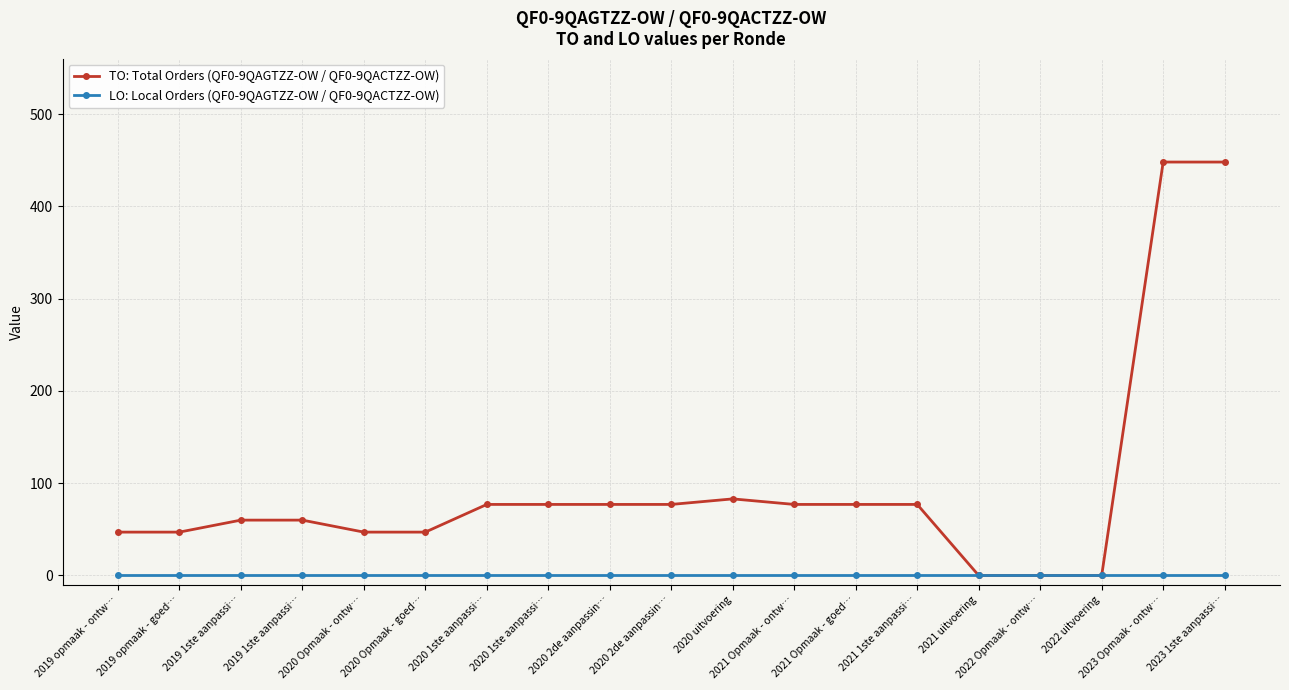

What is the label of the 5th point from the left?

2020 Opmaak - ontw…